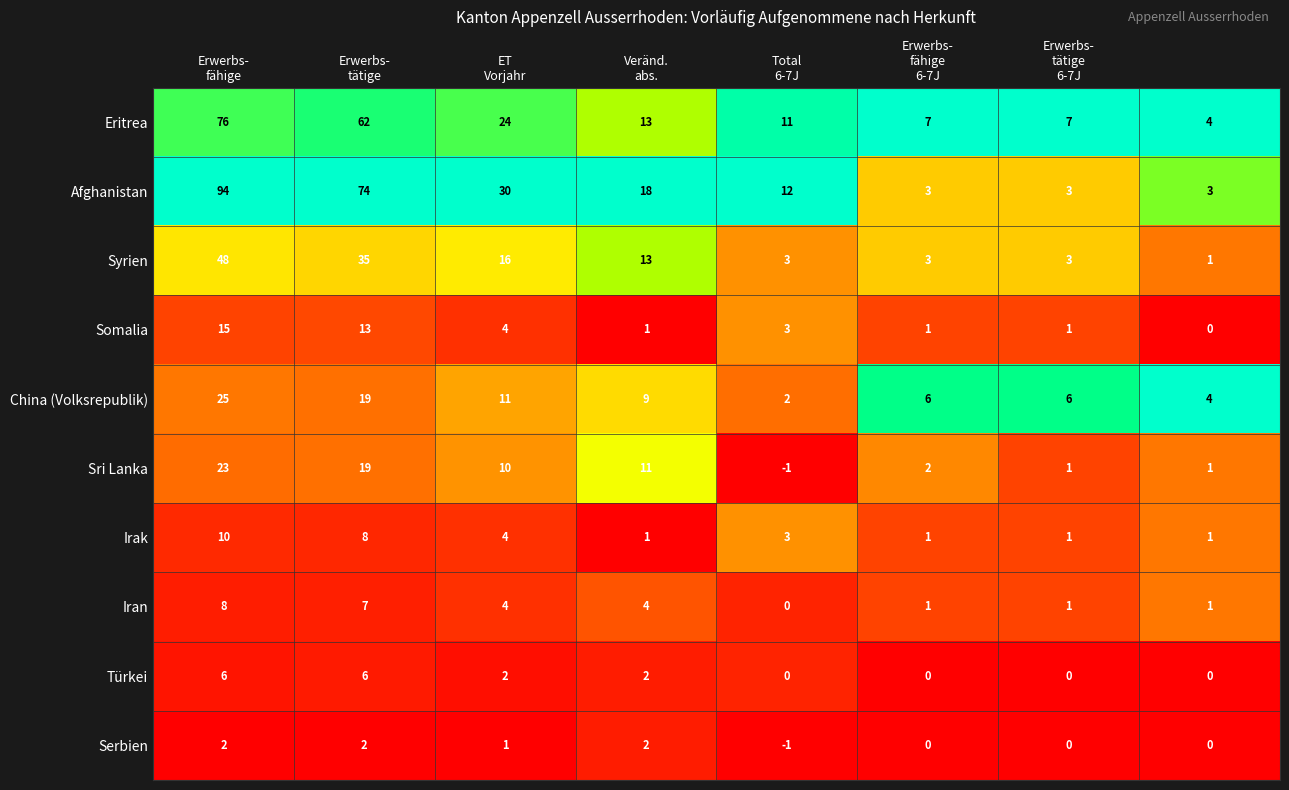

Which series has the largest range (max minus min)?

Afghanistan